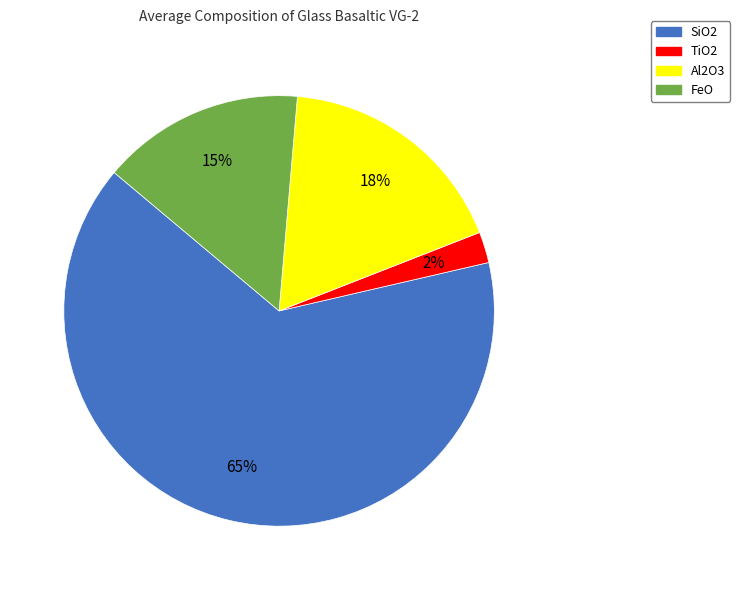

What is the largest slice in the pie chart?

SiO2